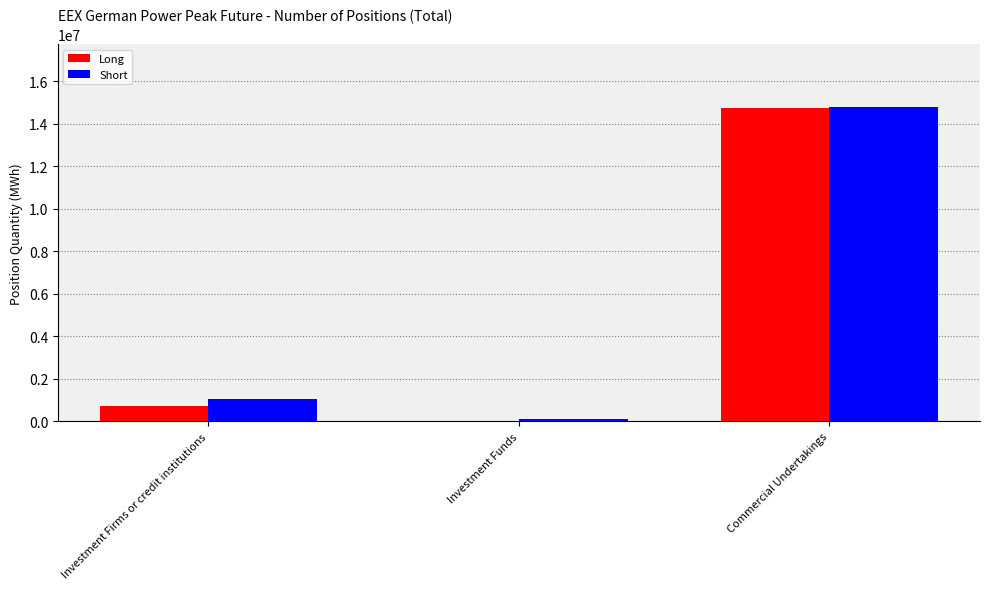

What is the spread (max minus min) of values at Investment Funds?

101760